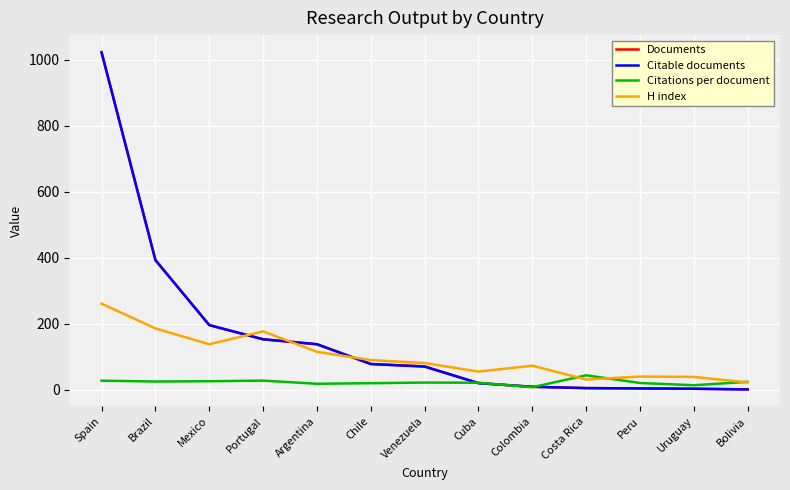

In H index, how many points are higher than both neighbors (excluding endpoints)?

3